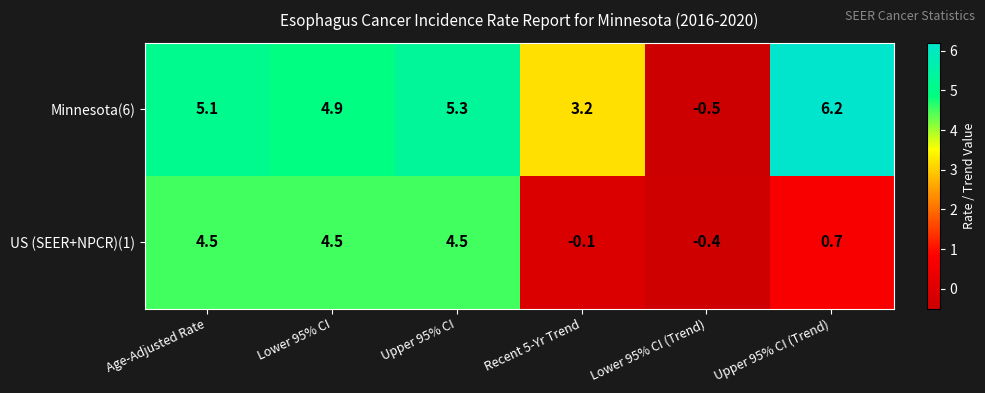

What is the sum of all Minnesota(6) values?

24.2